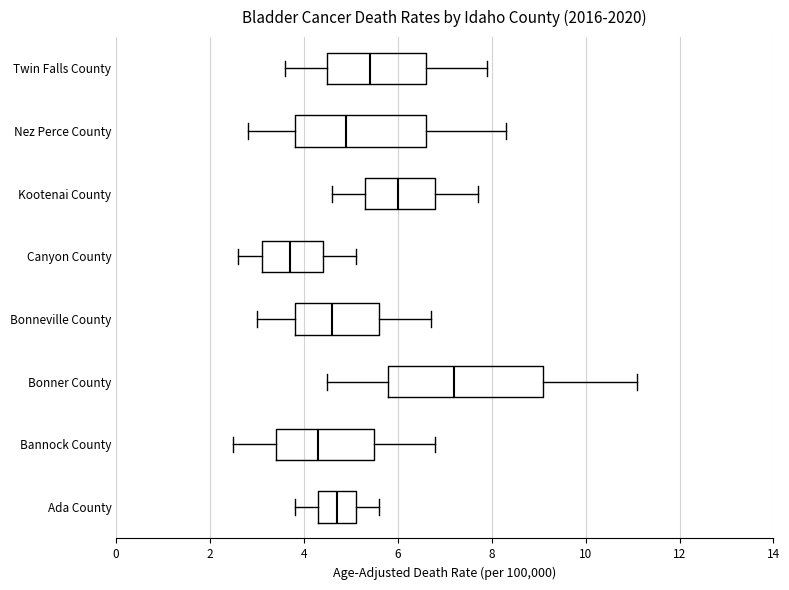

Which box has the furthest to the left median line?

Canyon County